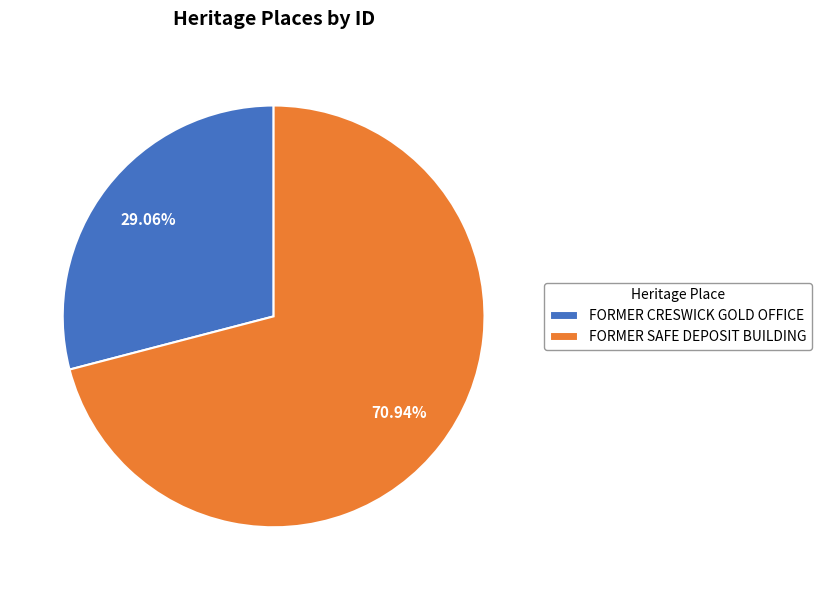

Is it true that FORMER SAFE DEPOSIT BUILDING is 71% of the pie?

True